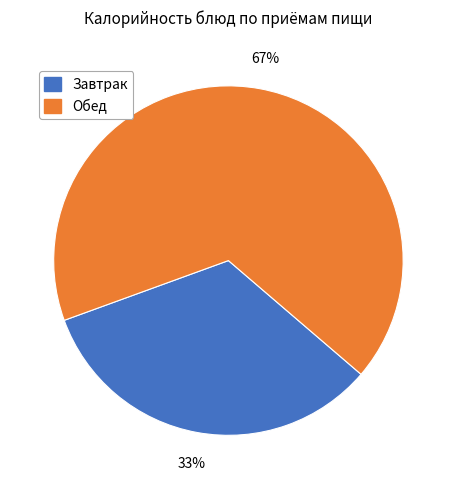

Is it true that Обед is 67% of the pie?

True